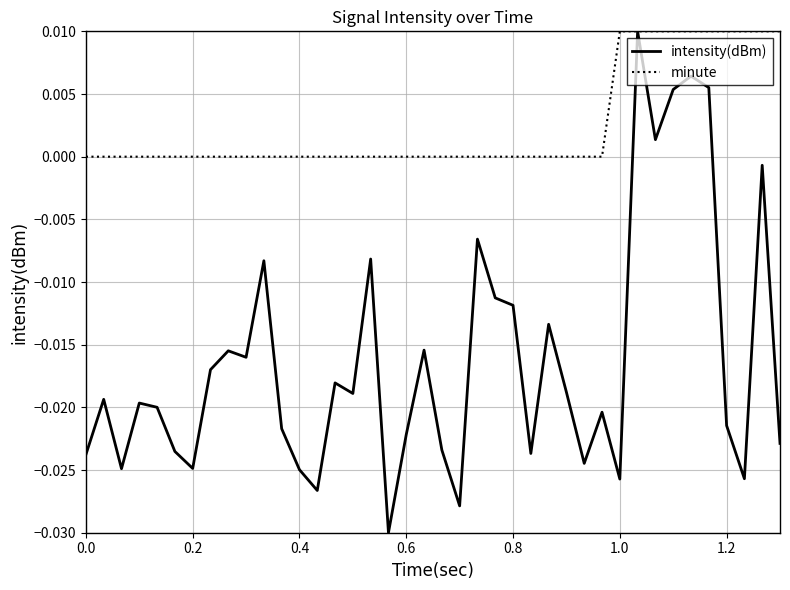

Rank the series by their average value, from lowest to highest.

intensity(dBm), minute